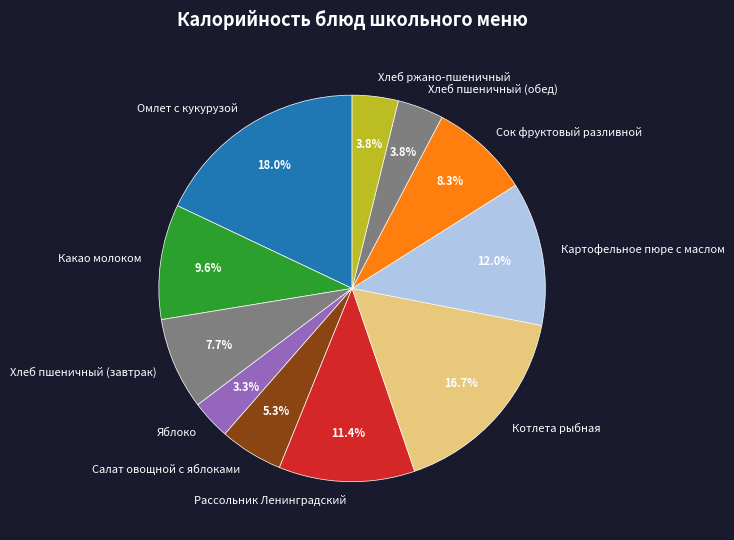

Is there a majority slice in this chart?

No